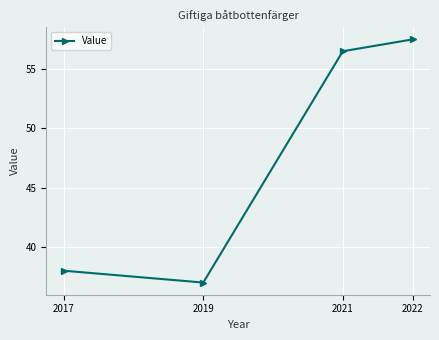

What is the ratio of the value at 2017 to the value at 2022?

0.7